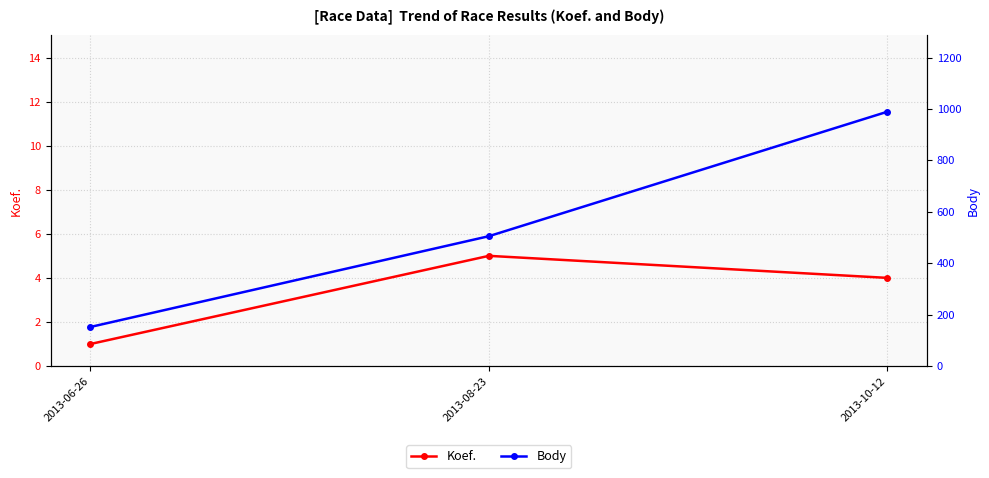

How many values in the Koef. series are below 4?

1